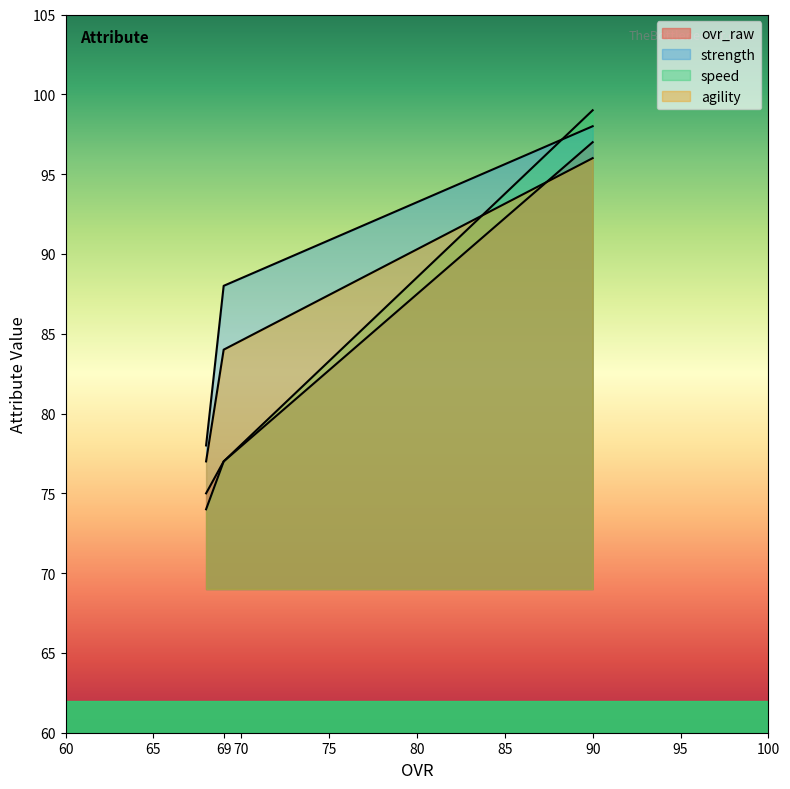

At which label does speed first exceed 77?

90